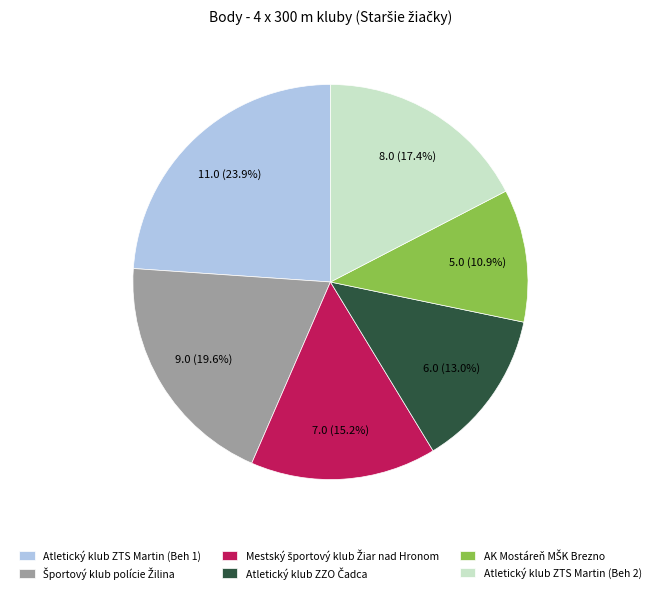

Is there any slice that represents more than half of the pie?

No